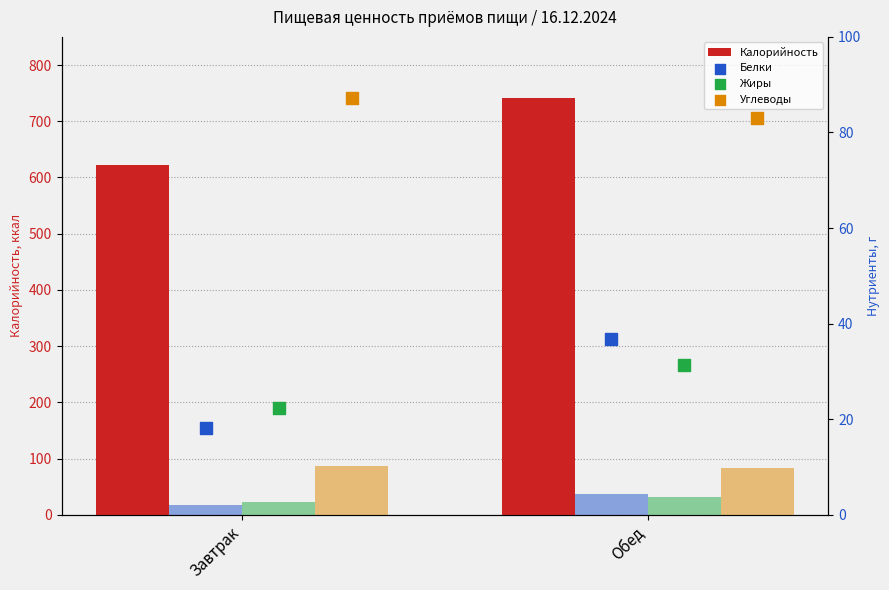

Which series has the largest total across all categories?

Калорийность